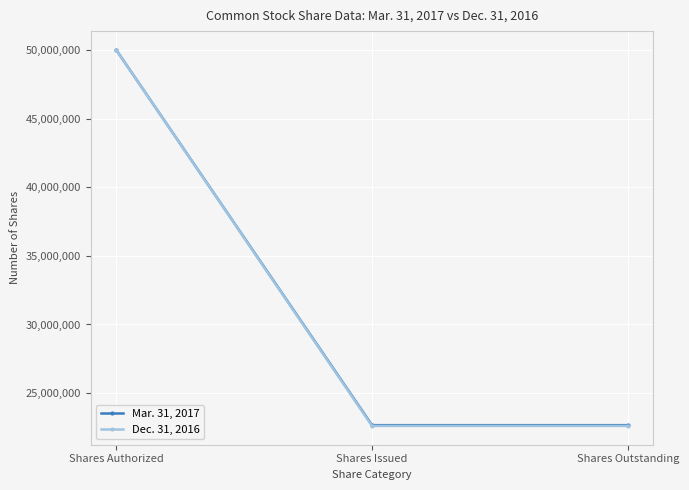

What position from the right is Shares Outstanding?

1